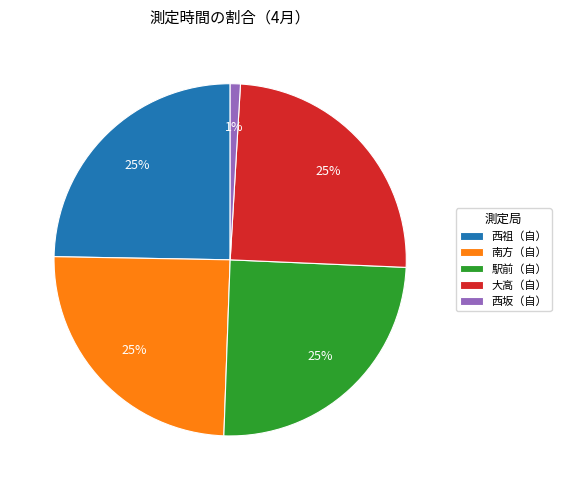

True or false: 西坂（自） accounts for 12% of the total.

False